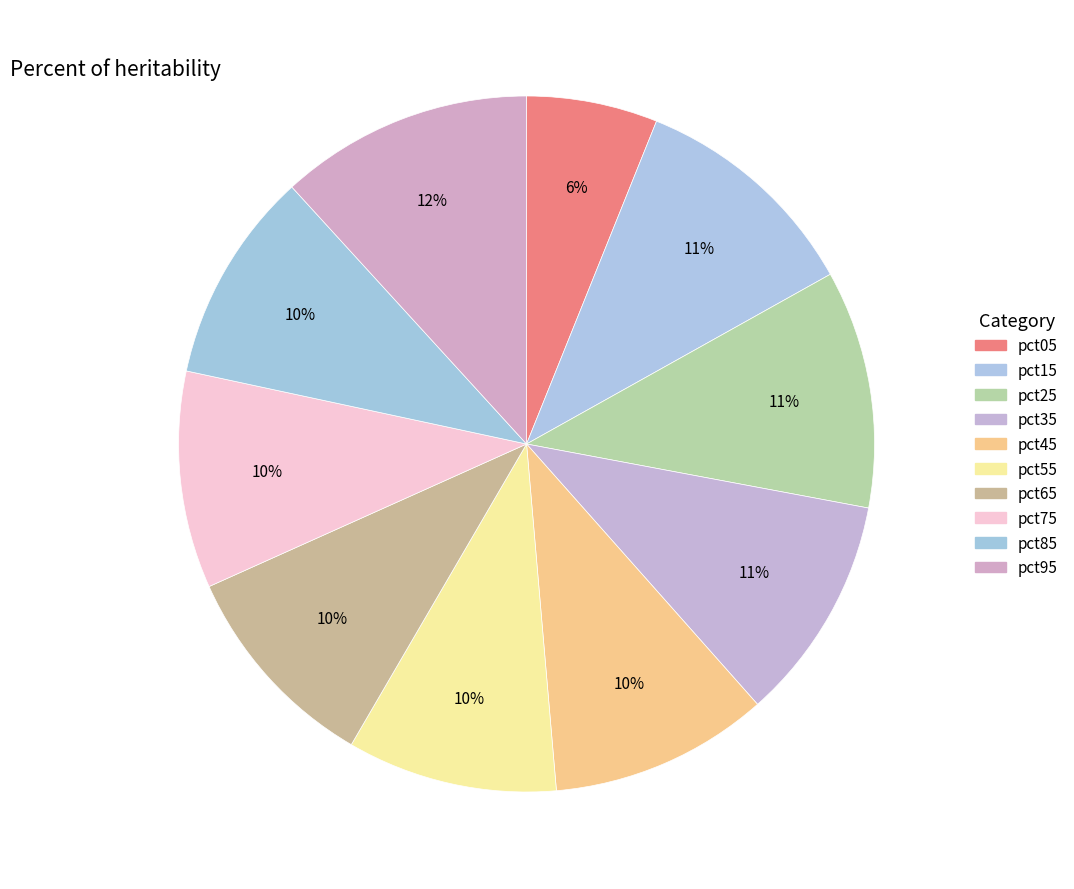

How many segments does this pie chart have?

10